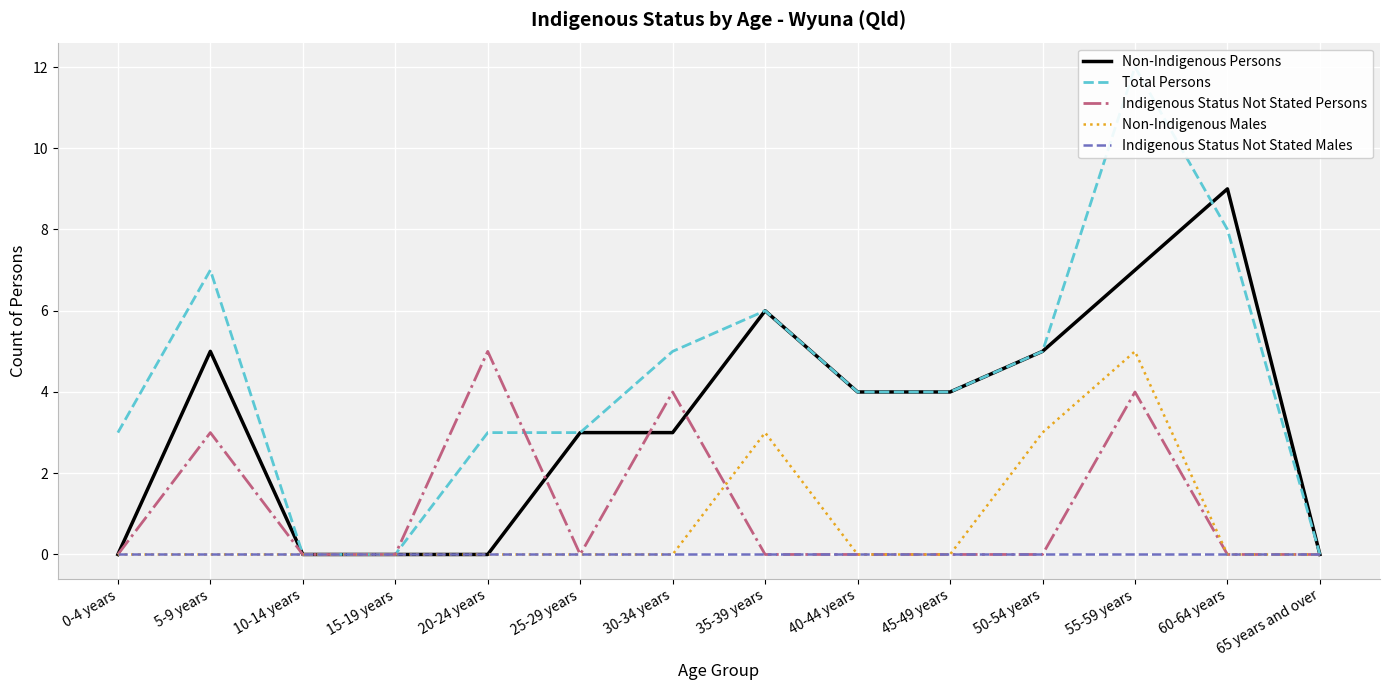

How many times do Non-Indigenous Persons and Indigenous Status Not Stated Persons cross each other?

3